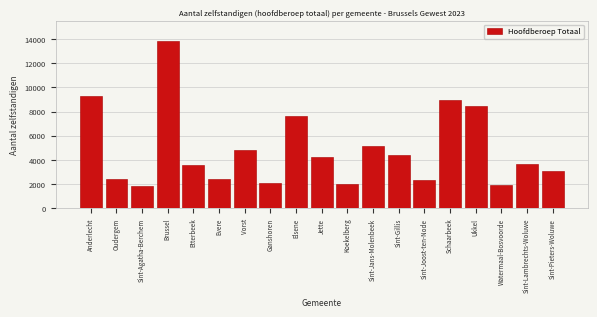

The value at Sint-Gillis is 4444. True or false?

True